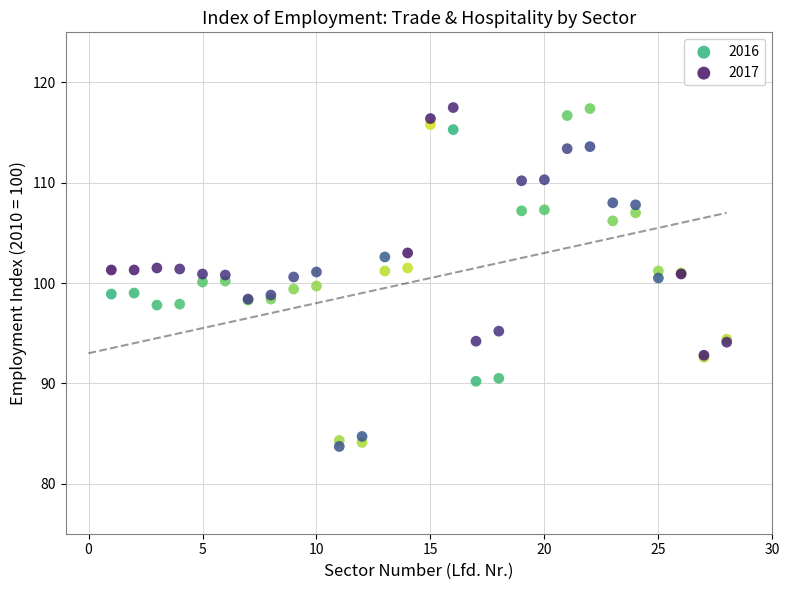

Which series has the widest spread of Y values?

2017